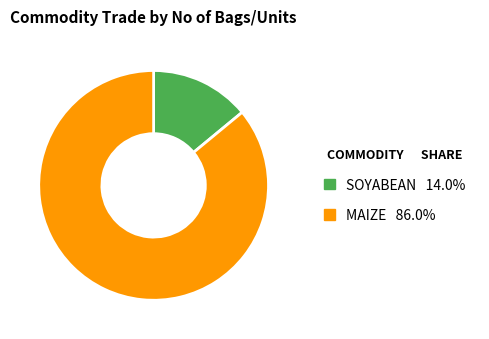

Which category has the biggest portion of the pie?

MAIZE